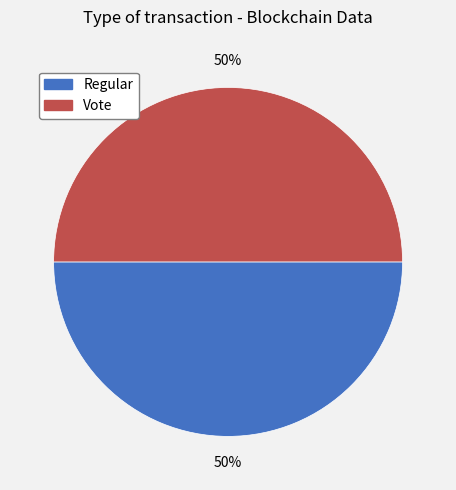

To the nearest percent, what is the combined percentage of Vote and Regular?

100%